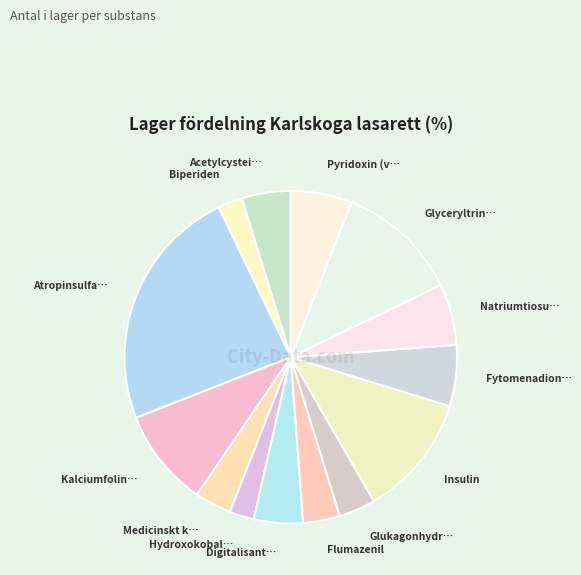

How many segments does this pie chart have?

14